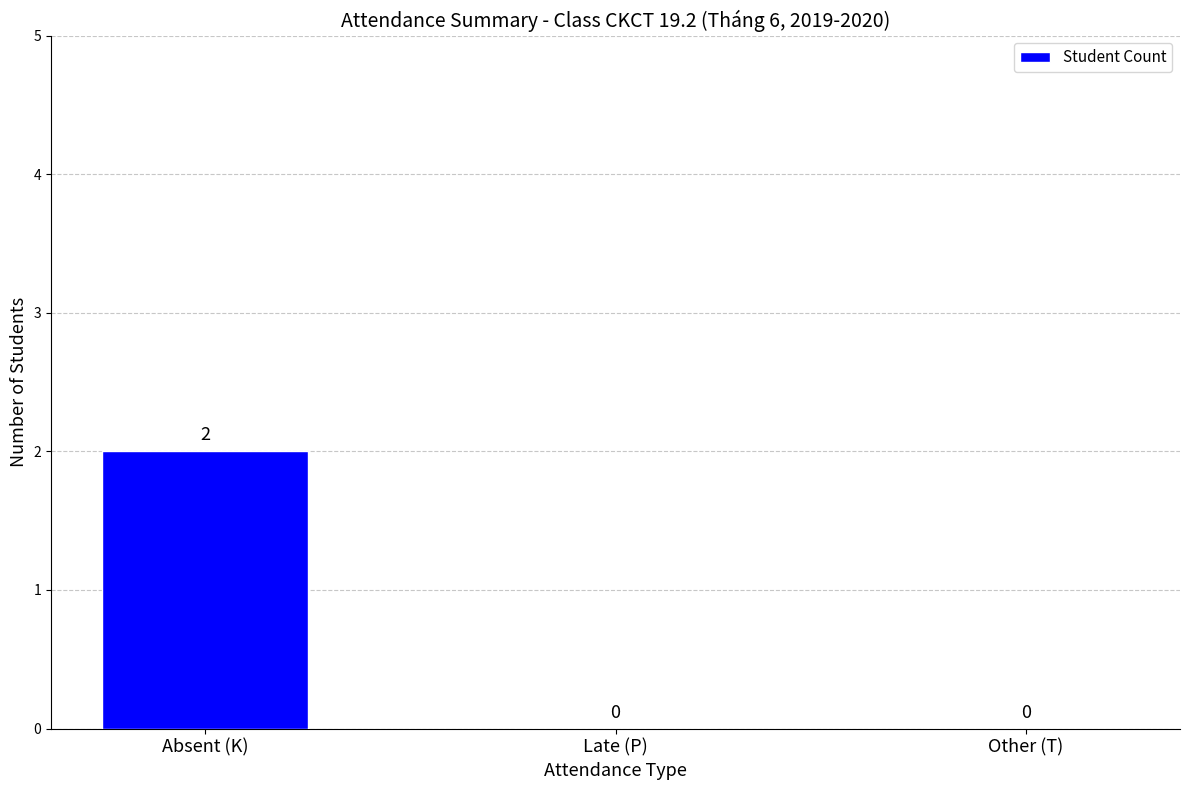

Reading left to right, list all the values displayed in this chart.

2	0	0